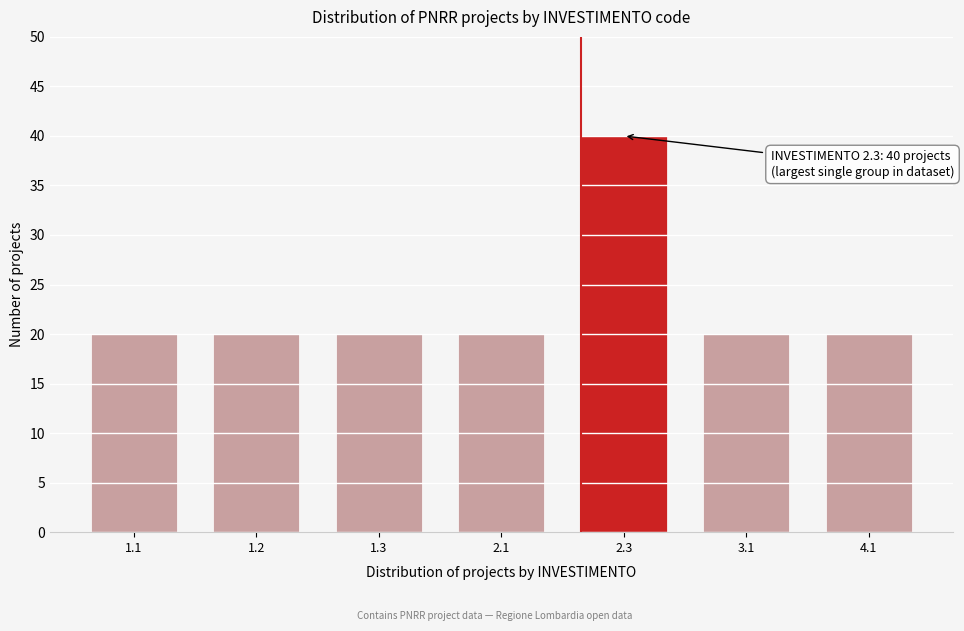

Reading left to right, transcribe all the data shown in this chart.

20	20	20	20	40	20	20